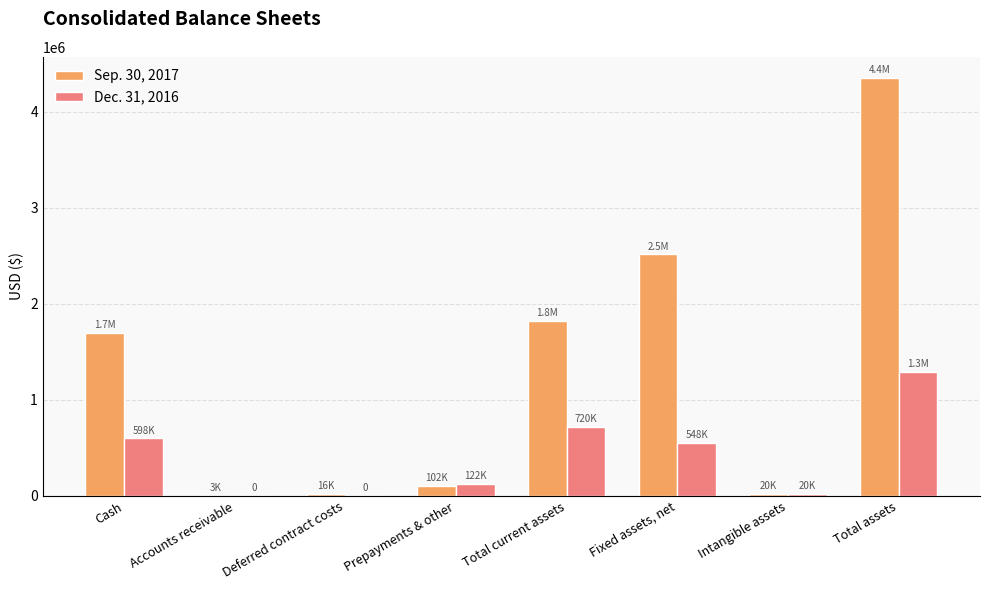

Which series has the widest spread of values?

Sep. 30, 2017